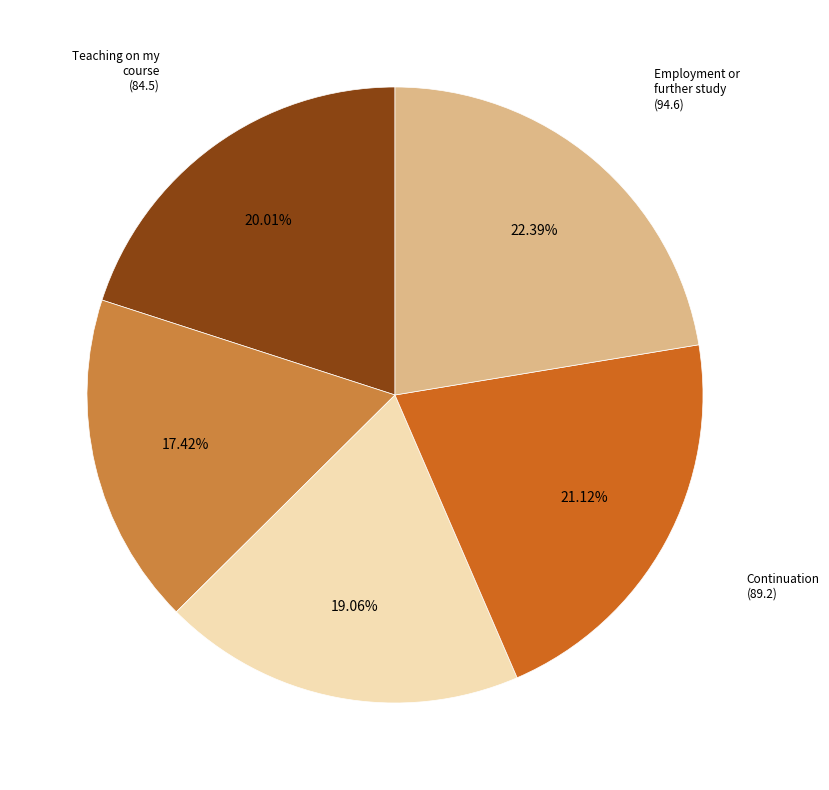

Does any single category account for the majority?

No